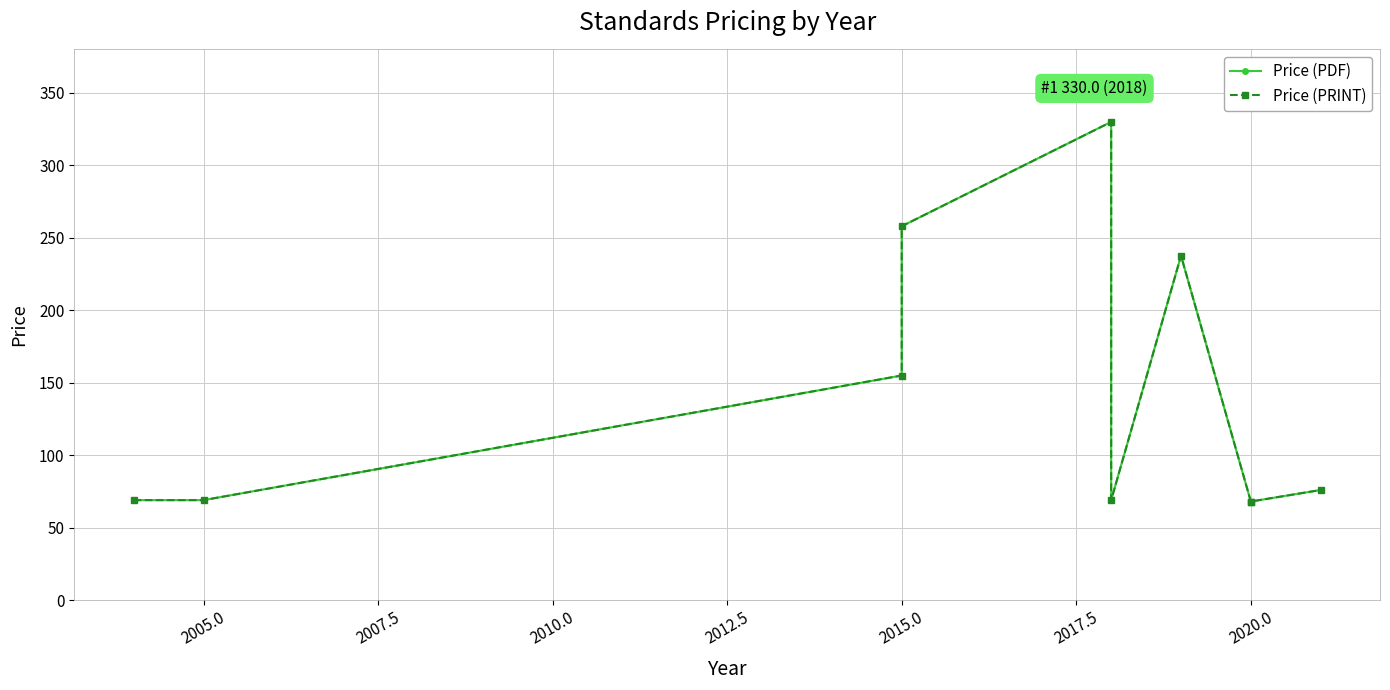

Is it true that Price (PDF) equals 31.8 at 2002.5?

False